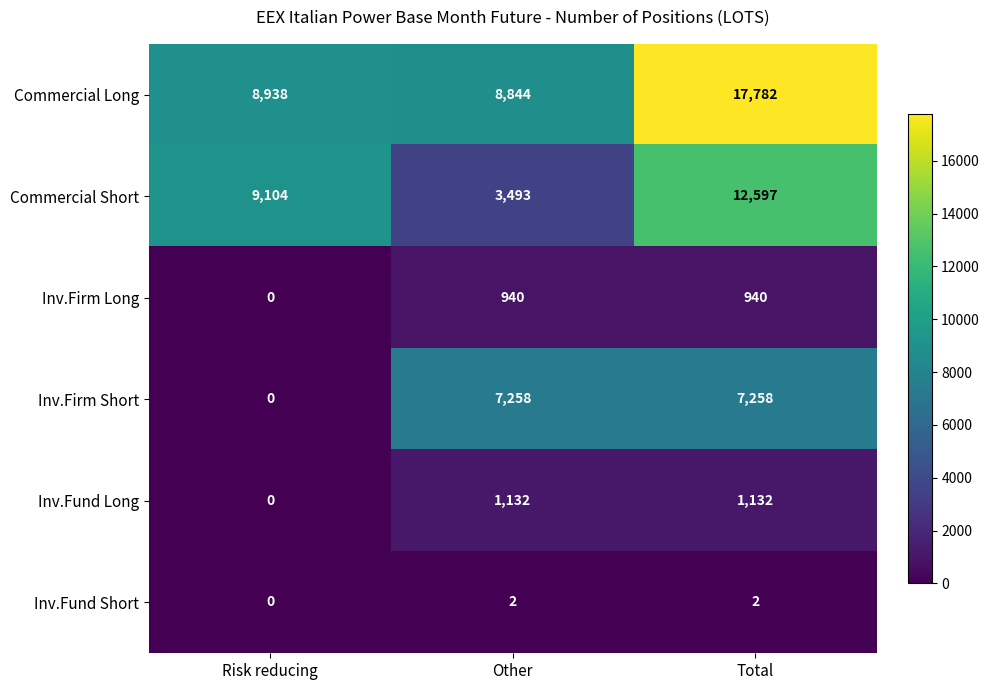

What is the sum of all Commercial Long values?

35564